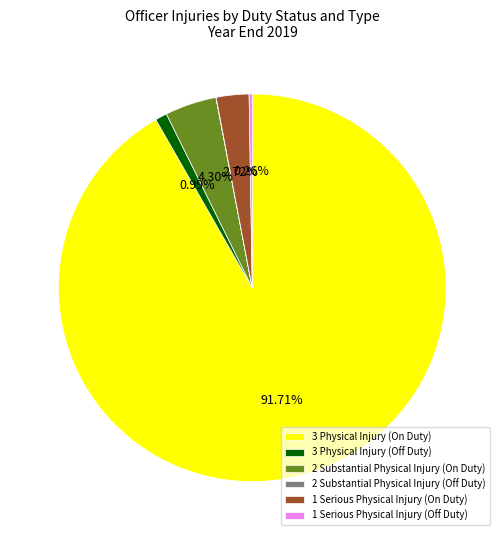

What is the ratio of the value at 3 Physical Injury (On Duty) to the value at 1 Serious Physical Injury (On Duty)?

33.7